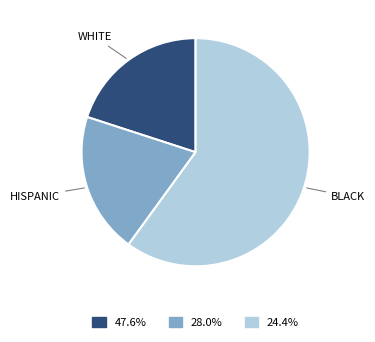

Does any single category account for the majority?

Yes